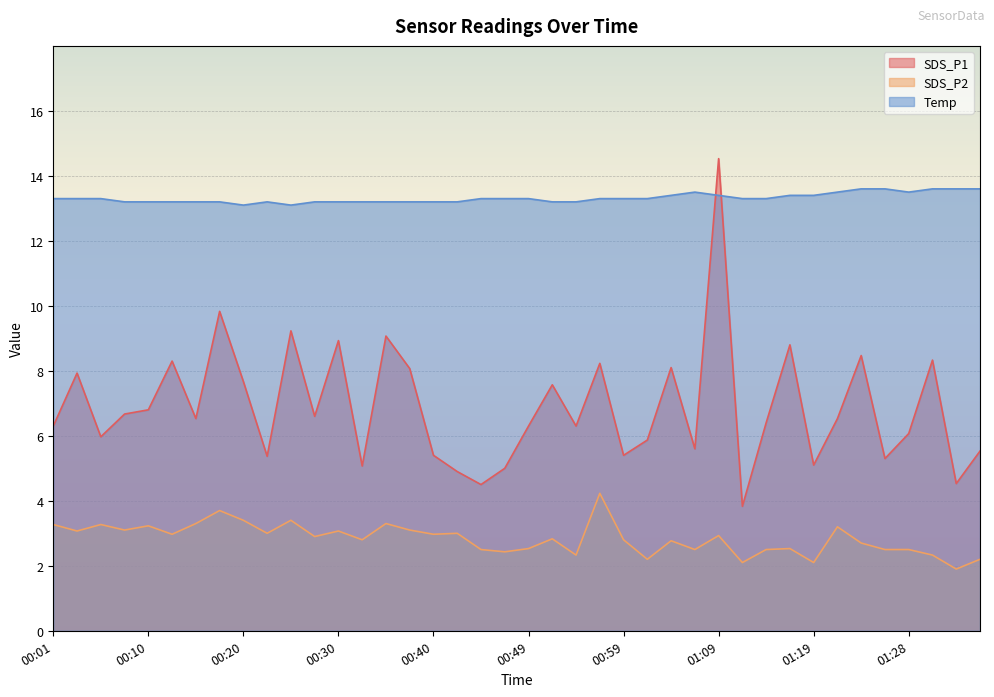

What is the total value across all series at 01:06?

21.6